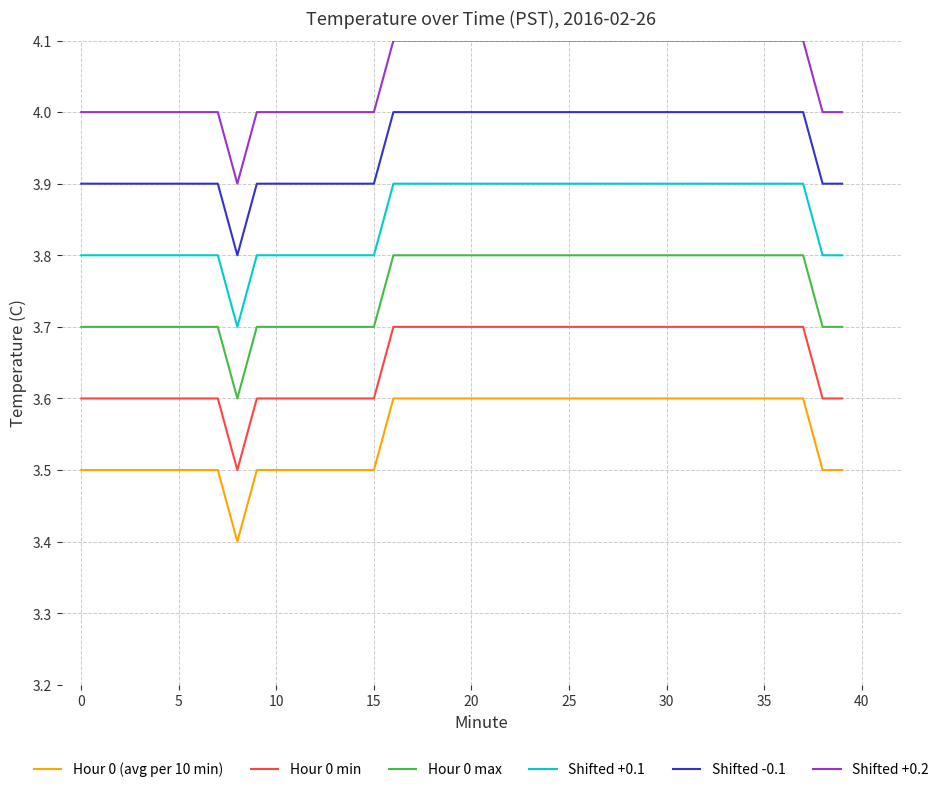

True or false: Hour 0 max and Shifted +0.1 cross at least once.

False